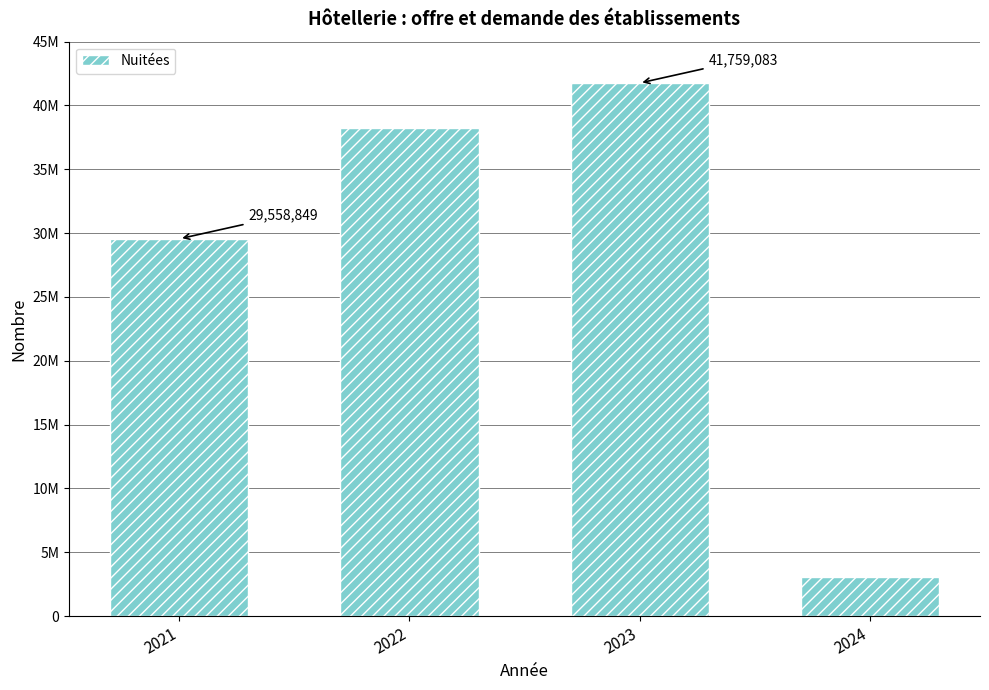

What is the smallest value displayed?

3067211